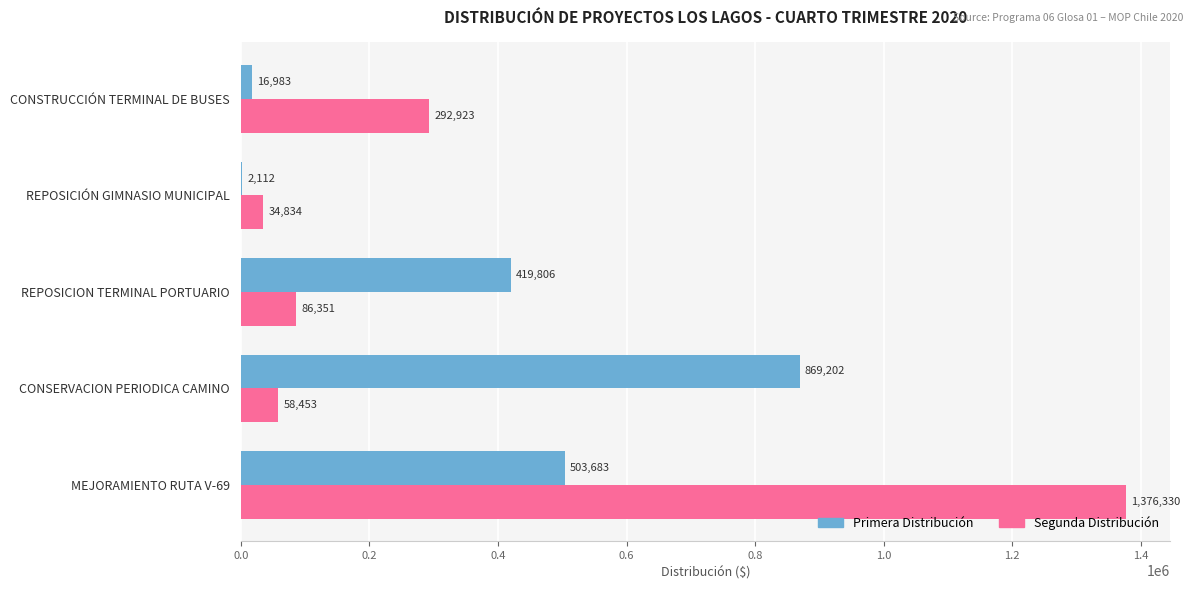

What is the sum of all Primera Distribución values?

1811786